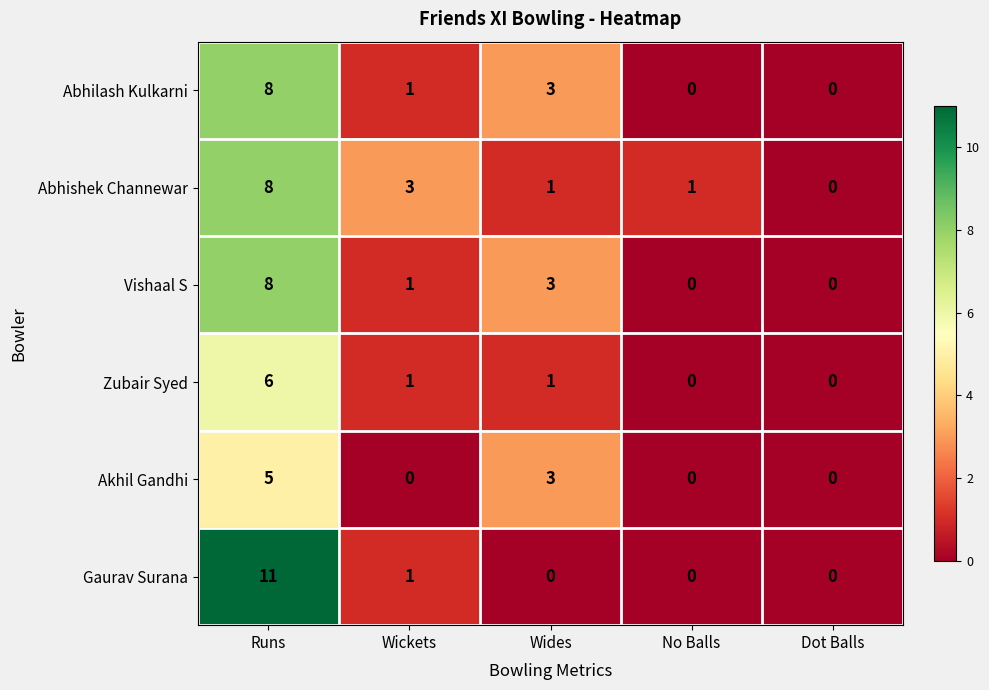

Which category has the highest value across all series?

Runs